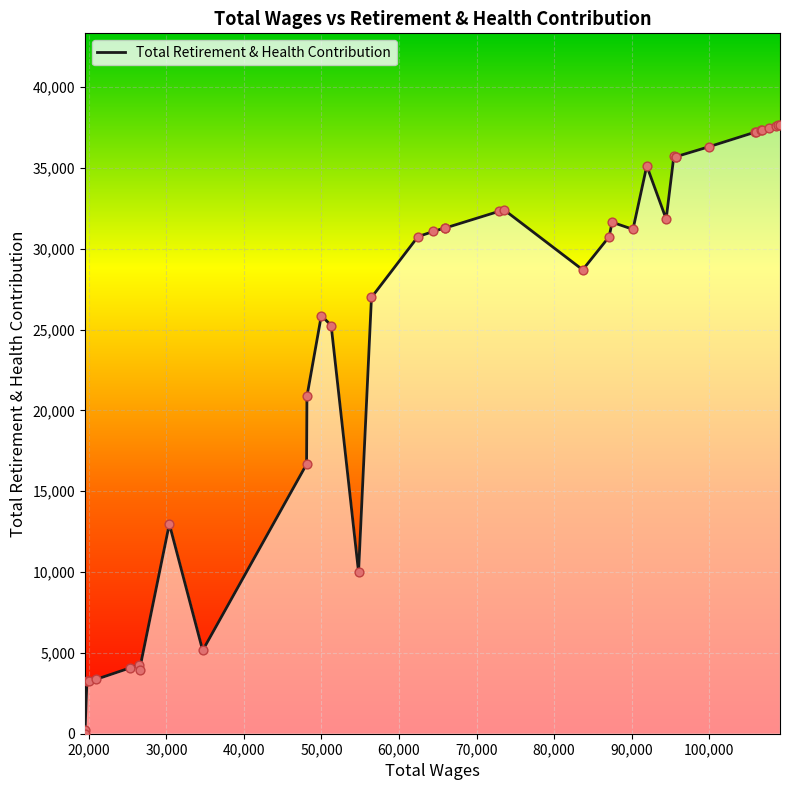

Approximately how many times larger is the value at 87099 compared to 107693?

0.8